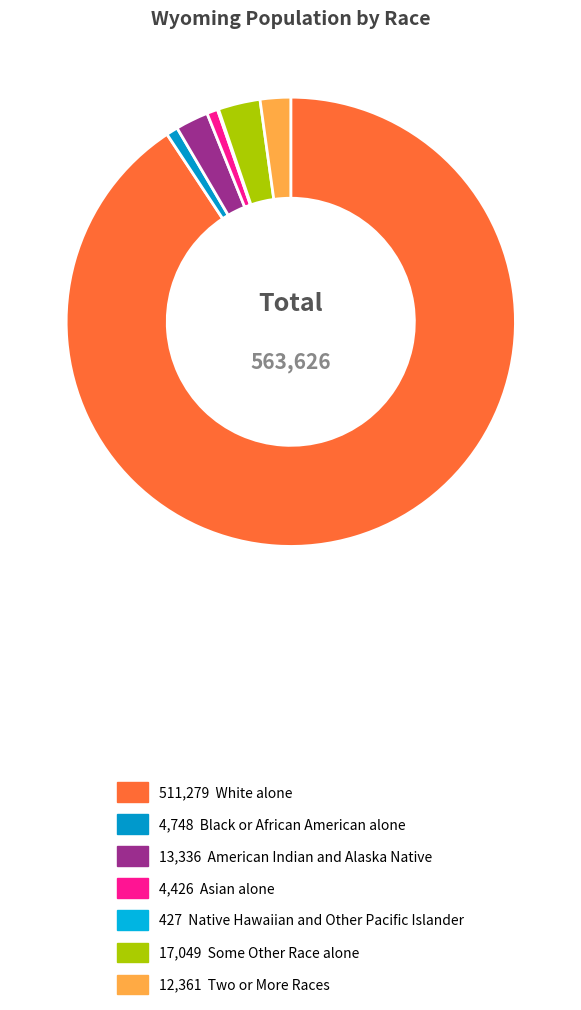

What is the largest slice in the pie chart?

White alone